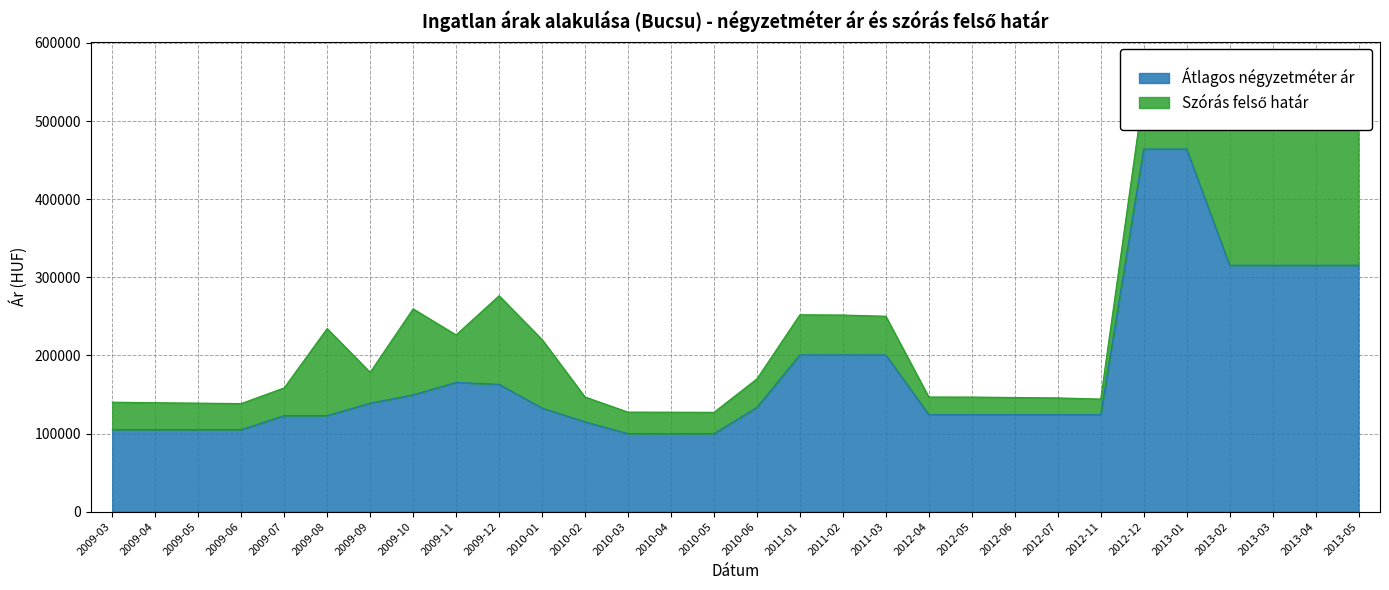

At which category does the chart reach its minimum across all series?

2010-03